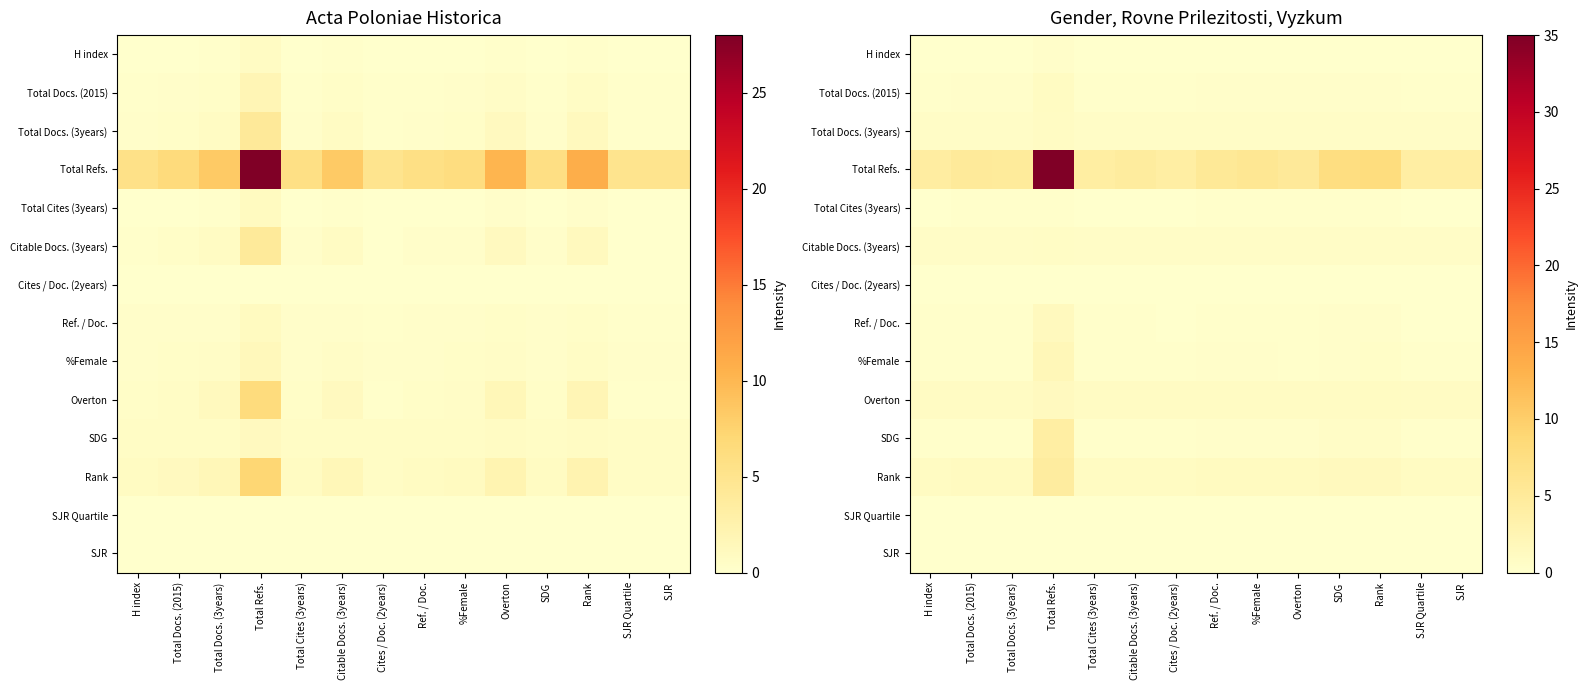

Which series changed the most between Ref. / Doc. and %Female?

Total Refs.